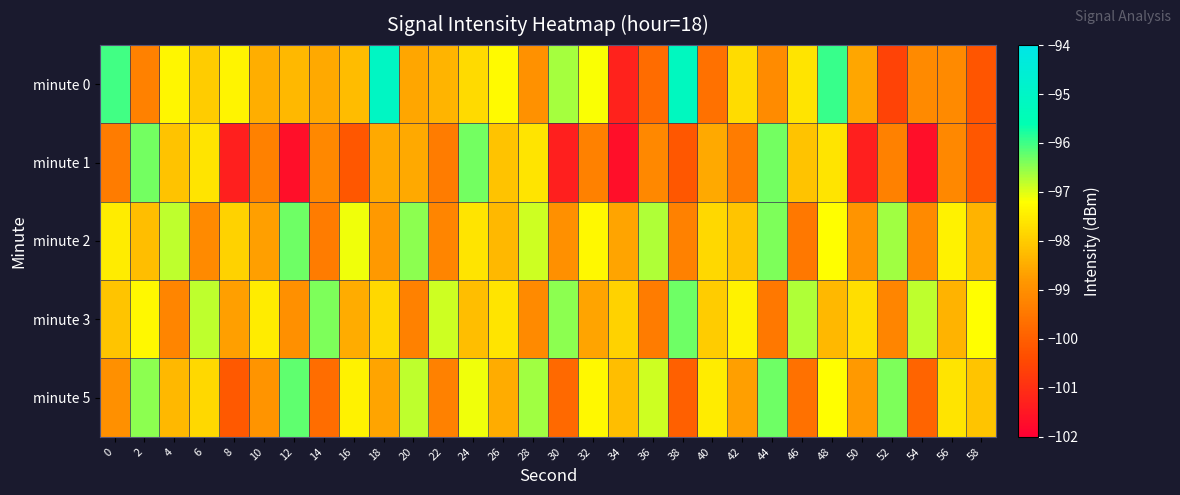

Reading left to right, what are all the values shown in this chart?

minute 0: 0=-96.0	2=-99.3	4=-97.3	6=-98.0	8=-97.4	10=-98.5	12=-98.3	14=-98.6	16=-98.2	18=-95.1	20=-98.6	22=-98.3	24=-97.8	26=-97.3	28=-99.0	30=-96.6	32=-97.2	34=-101.3	36=-99.7	38=-95.2	40=-99.6	42=-97.7	44=-99.1	46=-97.6	48=-95.9	50=-98.6	52=-100.6	54=-99.1	56=-99.1	58=-100.2
minute 1: 0=-99.4	2=-96.3	4=-98.1	6=-97.6	8=-101.3	10=-99.3	12=-101.7	14=-99.1	16=-100.2	18=-98.6	20=-98.6	22=-99.4	24=-96.3	26=-98.1	28=-97.6	30=-101.3	32=-99.3	34=-101.7	36=-99.1	38=-100.2	40=-98.6	42=-99.4	44=-96.3	46=-98.1	48=-97.6	50=-101.3	52=-99.3	54=-101.7	56=-99.1	58=-100.2
minute 2: 0=-97.5	2=-98.2	4=-96.8	6=-99.1	8=-97.9	10=-98.7	12=-96.3	14=-99.4	16=-97.1	18=-98.8	20=-96.5	22=-99.2	24=-97.6	26=-98.3	28=-96.9	30=-99.0	32=-97.3	34=-98.6	36=-96.7	38=-99.3	40=-97.8	42=-98.1	44=-96.4	46=-99.5	48=-97.2	50=-98.9	52=-96.6	54=-99.1	56=-97.4	58=-98.4
minute 3: 0=-98.1	2=-97.3	4=-99.2	6=-96.8	8=-98.7	10=-97.5	12=-99.0	14=-96.4	16=-98.5	18=-97.8	20=-99.3	22=-96.9	24=-98.2	26=-97.6	28=-99.1	30=-96.5	32=-98.6	34=-97.9	36=-99.4	38=-96.3	40=-98.0	42=-97.4	44=-99.5	46=-96.7	48=-98.3	50=-97.7	52=-99.2	54=-96.8	56=-98.4	58=-97.2
minute 5: 0=-99.0	2=-96.5	4=-98.3	6=-97.8	8=-100.1	10=-98.9	12=-96.2	14=-99.7	16=-97.4	18=-98.6	20=-96.8	22=-99.3	24=-97.1	26=-98.5	28=-96.6	30=-99.8	32=-97.3	34=-98.2	36=-96.9	38=-100.0	40=-97.5	42=-98.7	44=-96.3	46=-99.6	48=-97.2	50=-98.8	52=-96.4	54=-99.9	56=-97.6	58=-98.1